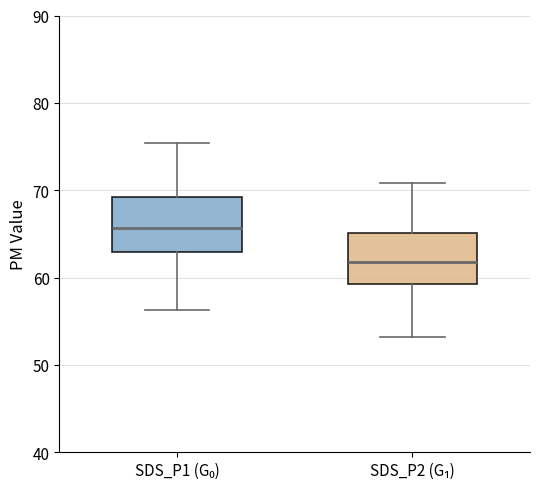

Reading left to right, read every box against the y-axis: the position of its median line, the range the box covers, and the ends of its whiskers. The values are not printed on the chart, so give them approximately, as read against the axis.

SDS_P1 (G₀): median 66, box 63 to 69, whiskers 56 to 75
SDS_P2 (G₁): median 62, box 59 to 65, whiskers 53 to 71